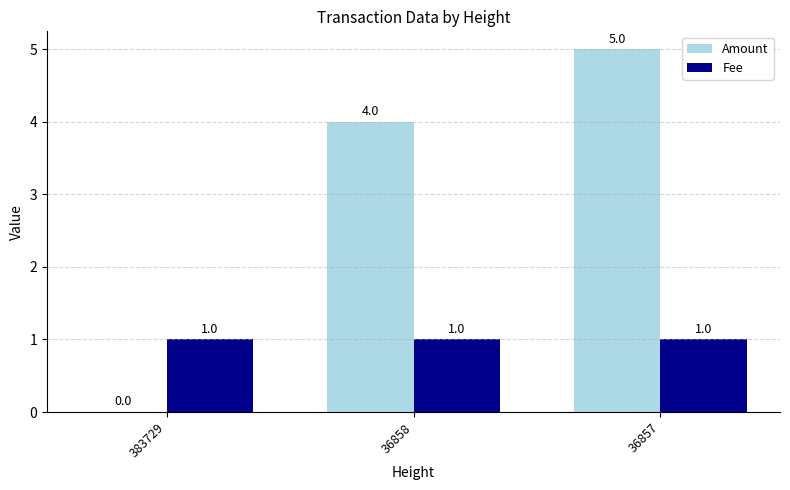

Which series has the largest total across all categories?

Amount